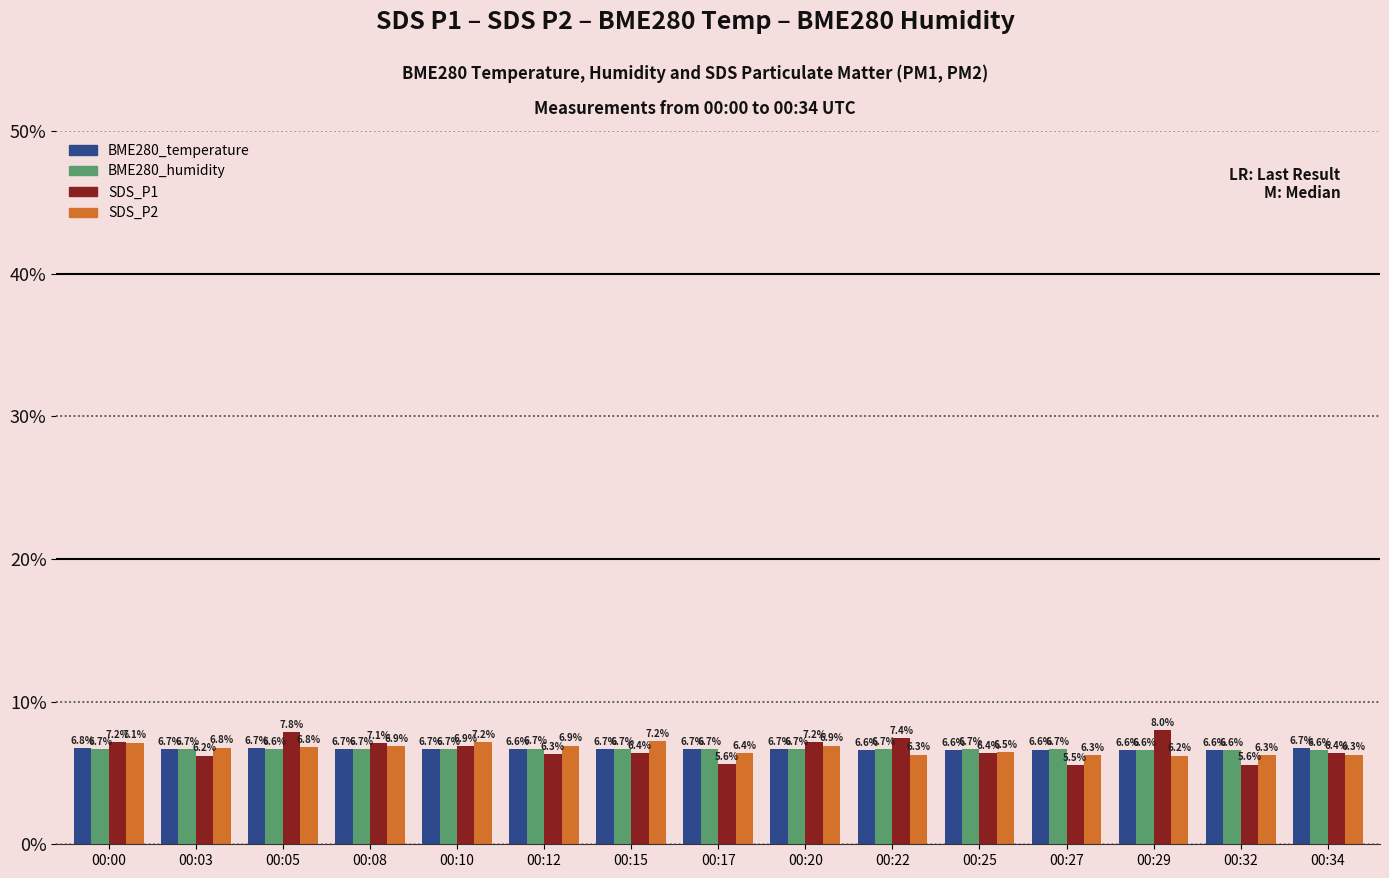

List the series in order of their peak value, lowest first.

BME280_humidity, BME280_temperature, SDS_P2, SDS_P1